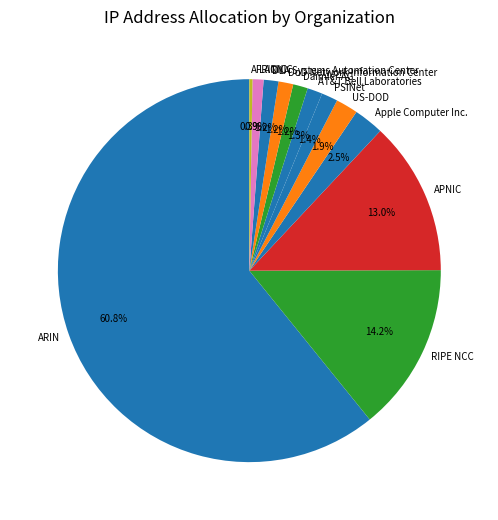

Which slice represents more than half of the pie?

ARIN